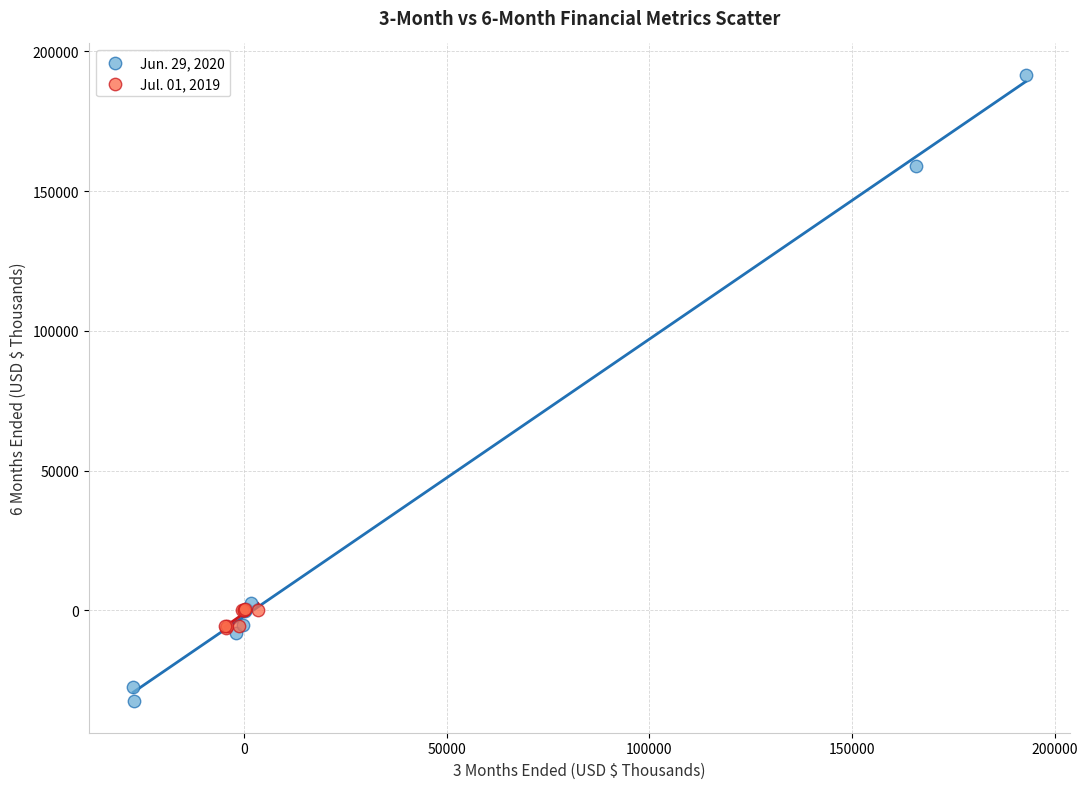

Which series reaches the minimum Y coordinate?

Jun. 29, 2020